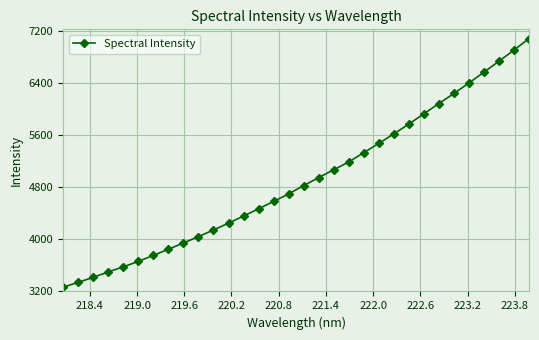

What is the sum of all values?

157091.4